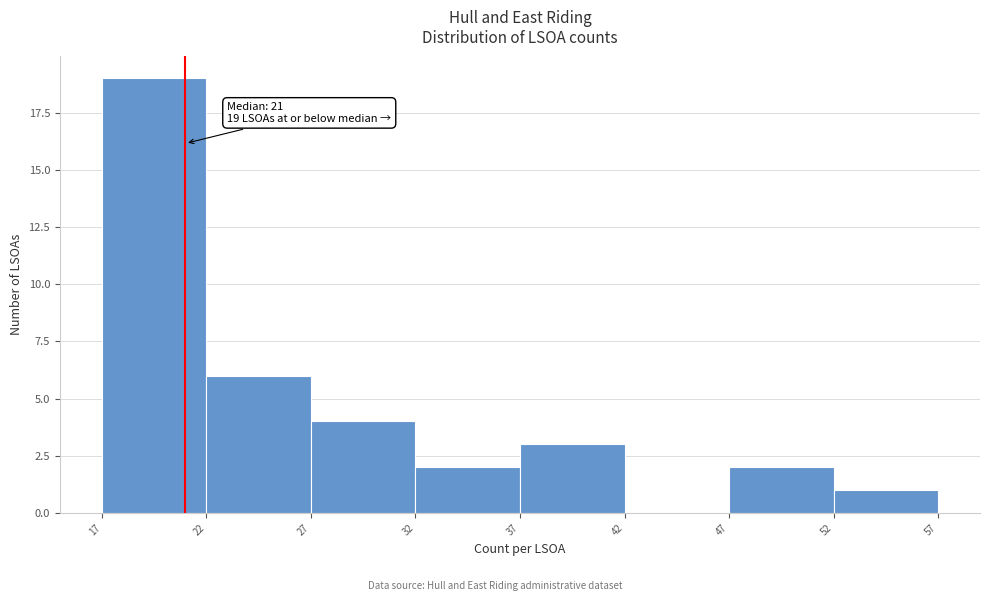

Which range on the x-axis has the tallest bar?

17 to 22